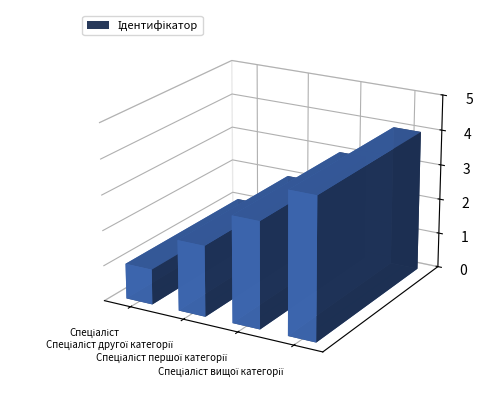

What is the sum of the values at Спеціаліст другої категорії and Спеціаліст вищої категорії?

6